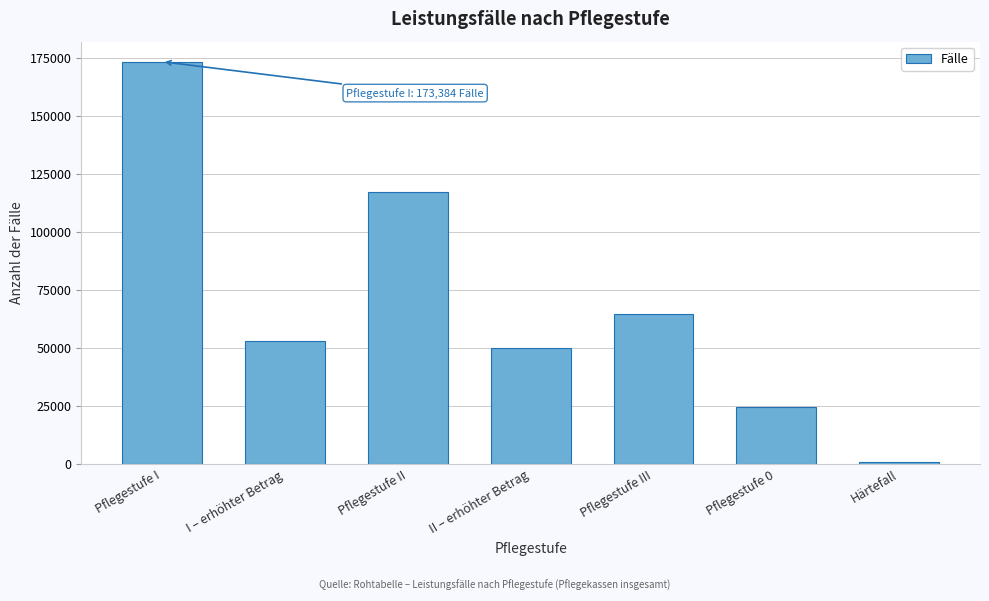

Reading left to right, transcribe all the data shown in this chart.

Pflegestufe I=173384	I – erhöhter Betrag=52989	Pflegestufe II=117306	II – erhöhter Betrag=50061	Pflegestufe III=64627	Pflegestufe 0=24802	Härtefall=963